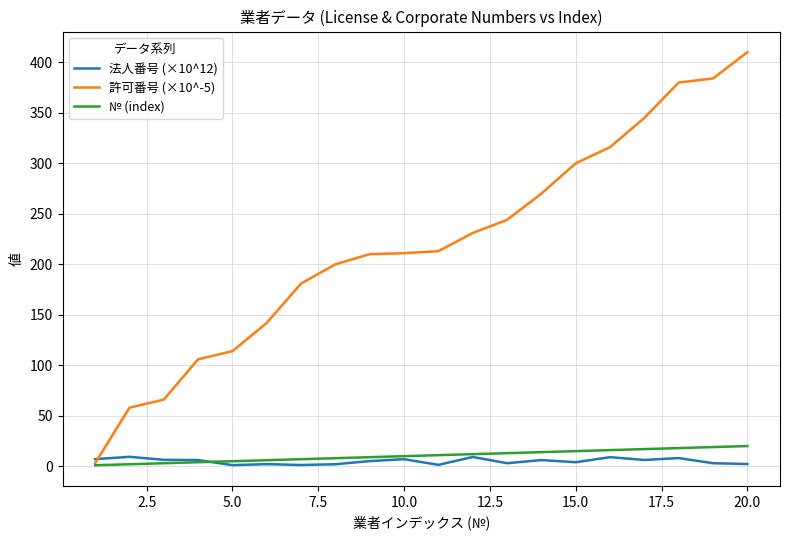

What is the sum of all 法人番号 (×10^12) values?

99.9